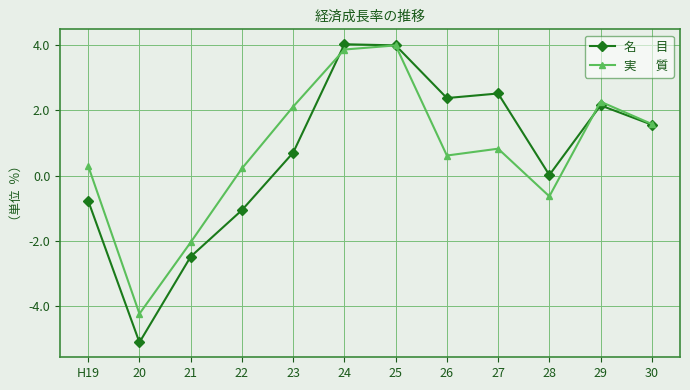

What is the maximum value shown in the chart?

4.0